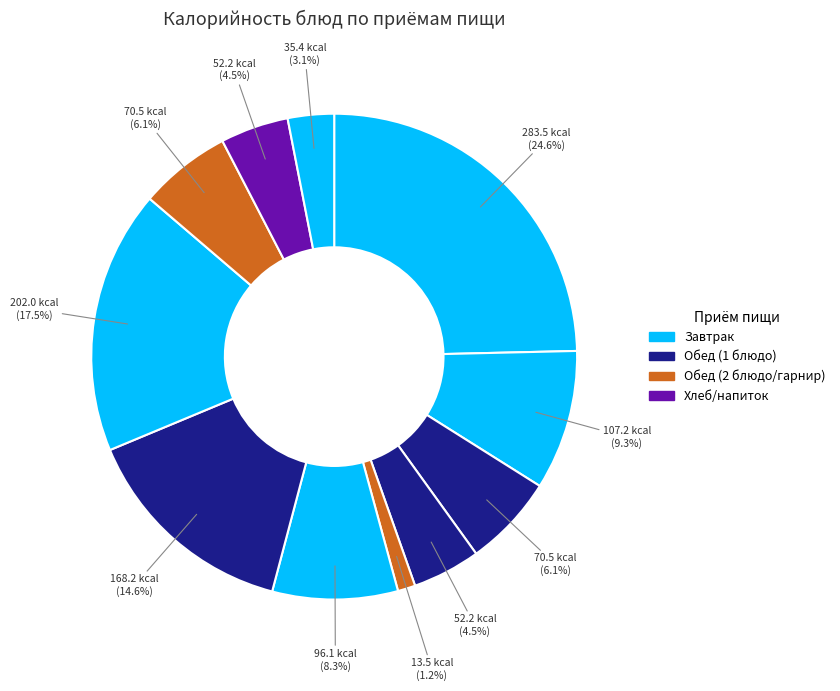

How many slices are in this pie chart?

11